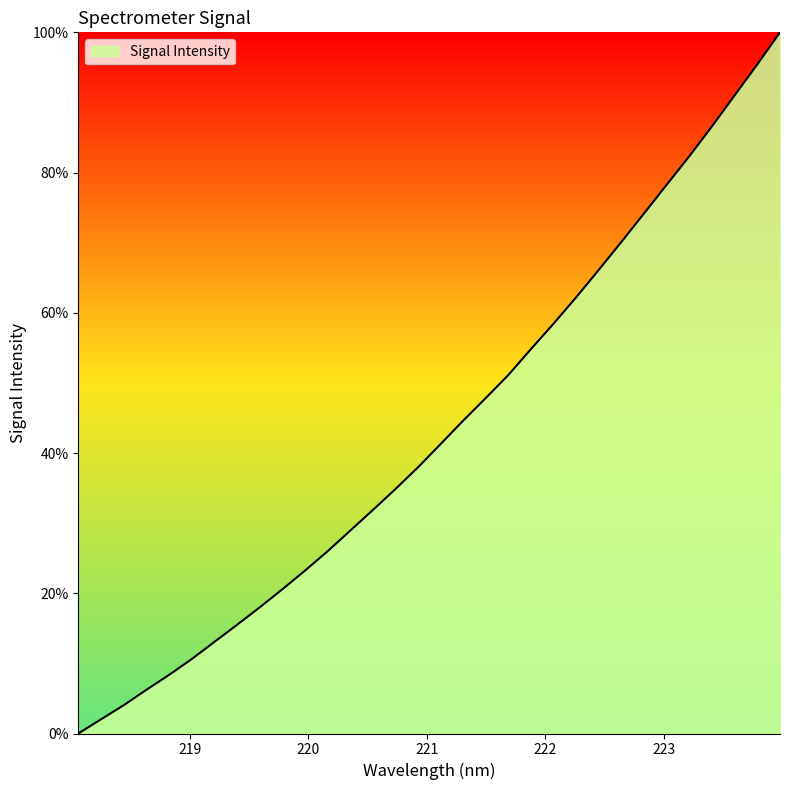

Does the chart have visible grid lines?

No